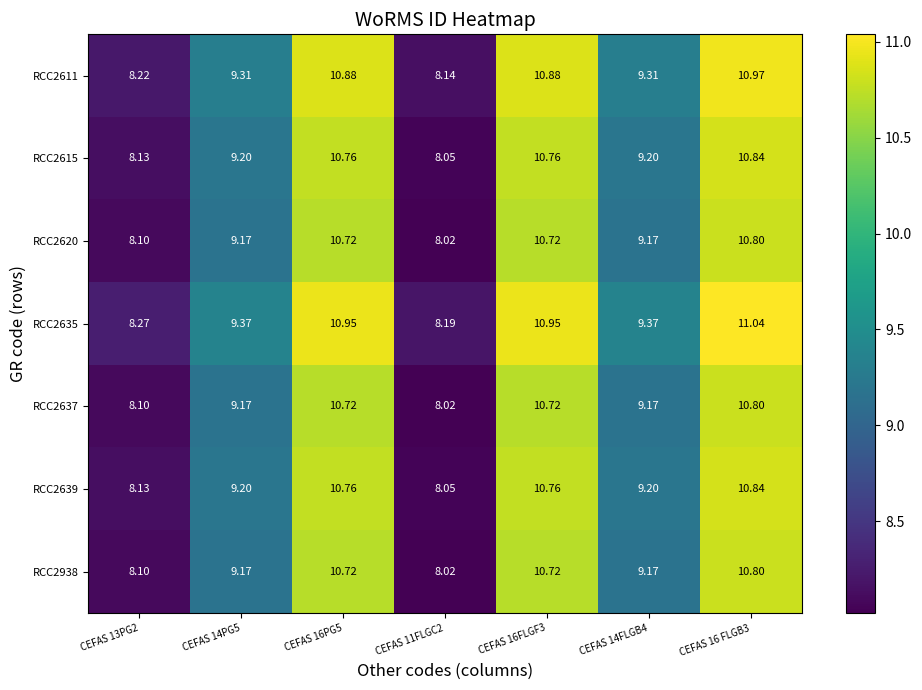

Which series has the largest total across all categories?

RCC2635